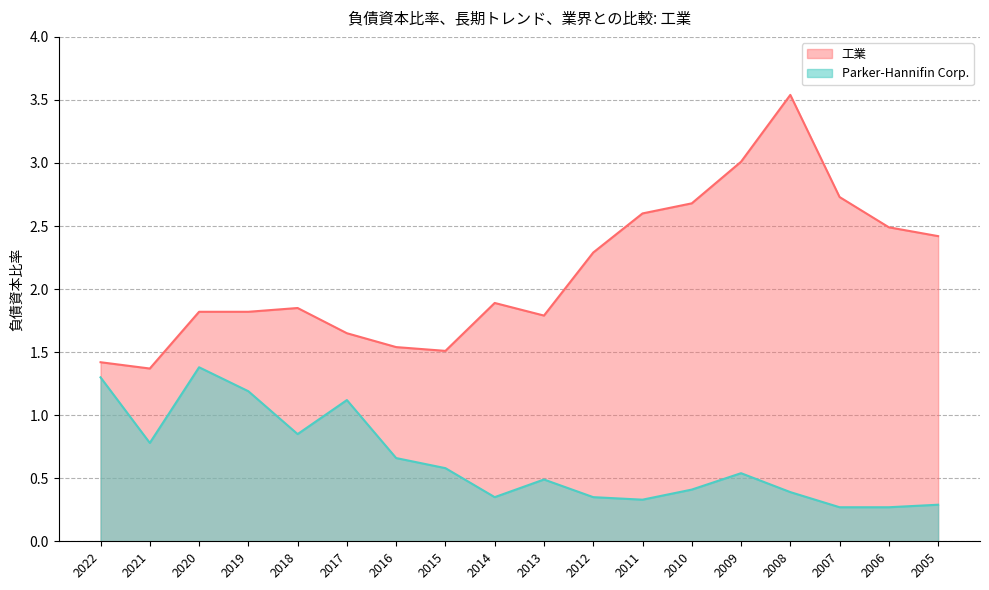

List the labels in order of 工業 value, largest first.

2008, 2009, 2007, 2010, 2011, 2006, 2005, 2012, 2014, 2018, 2020, 2019, 2013, 2017, 2016, 2015, 2022, 2021